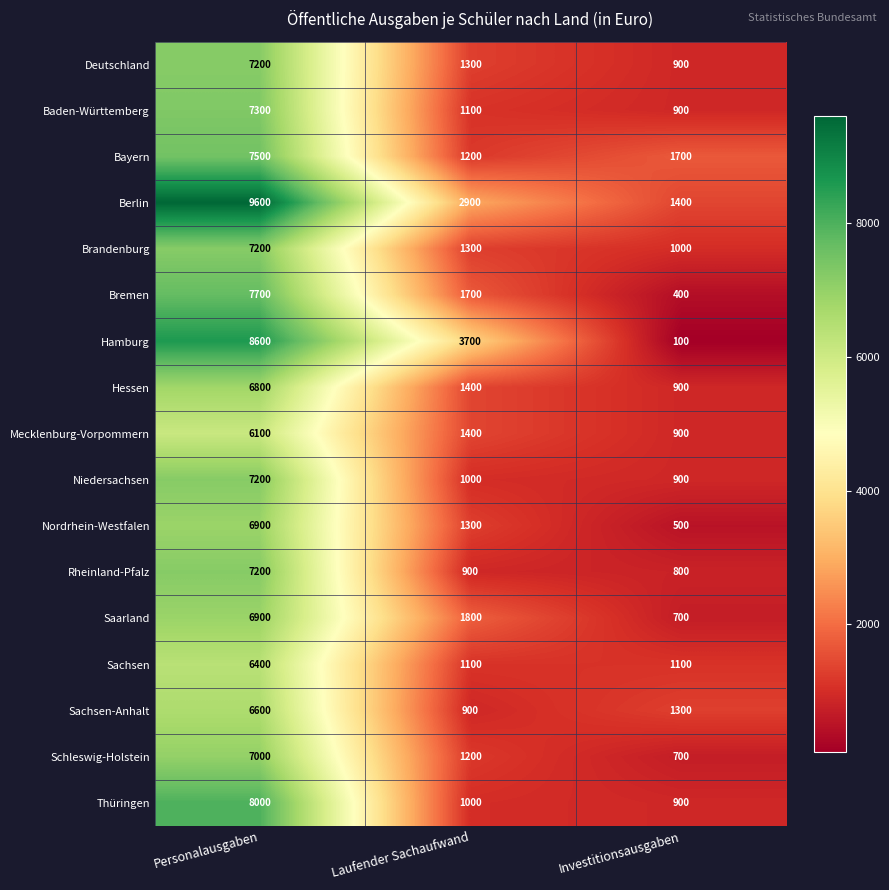

What is the maximum value shown in the chart?

9600